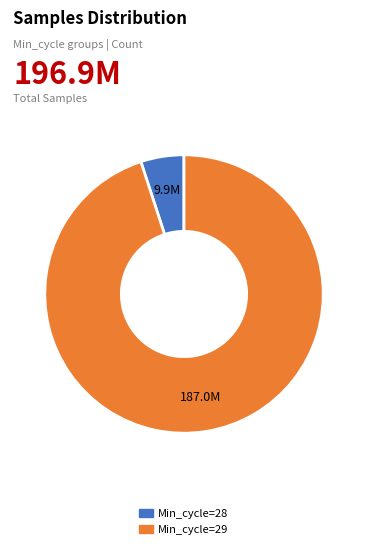

Is there any slice that represents more than half of the pie?

Yes